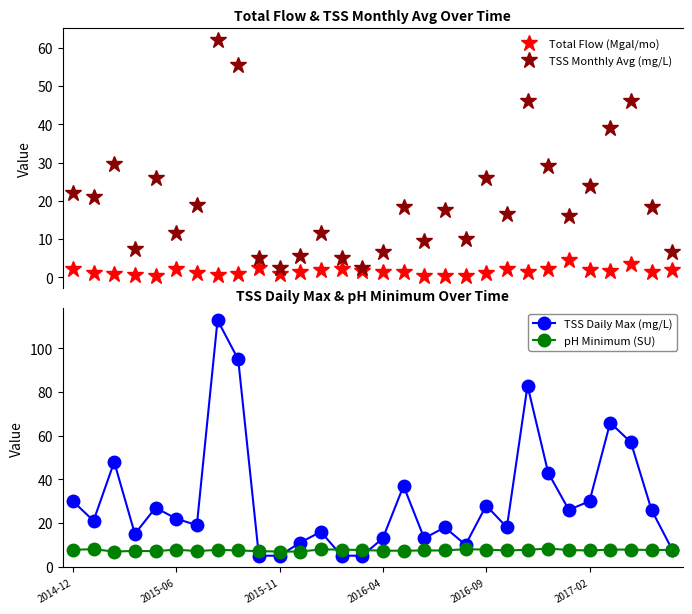

Does the chart display data point markers on the line(s)?

Yes